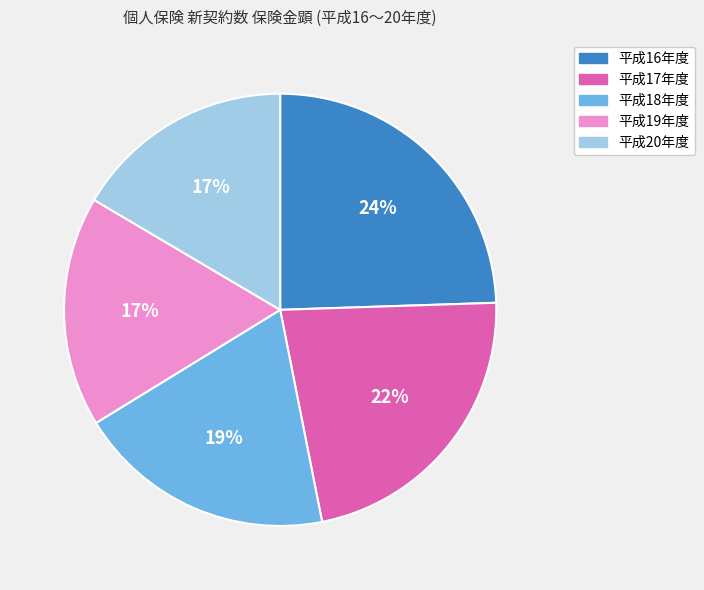

Which category has the biggest portion of the pie?

平成16年度